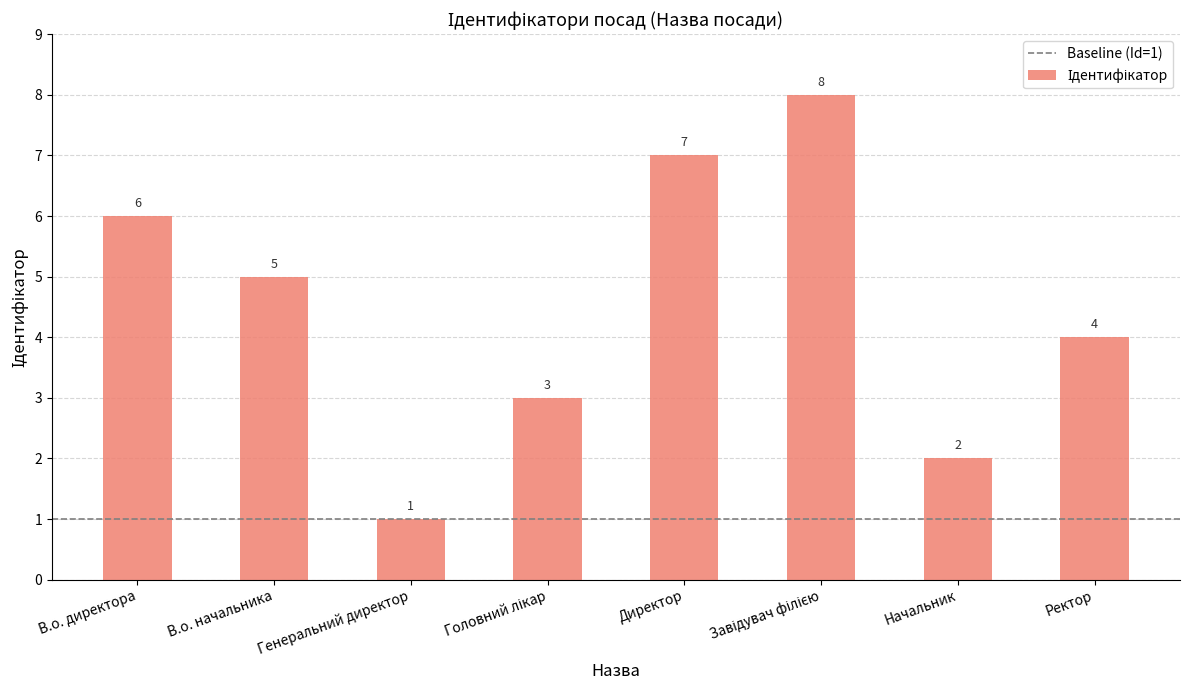

Are the bars grouped side by side (vs. stacked)?

No